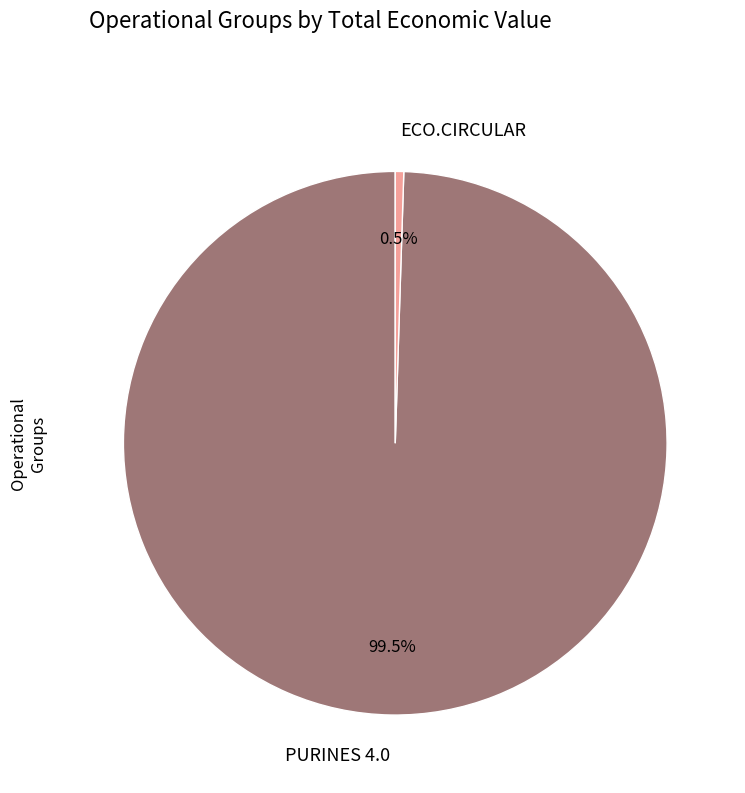

Which has a higher value, PURINES 4.0 or ECO.CIRCULAR?

PURINES 4.0